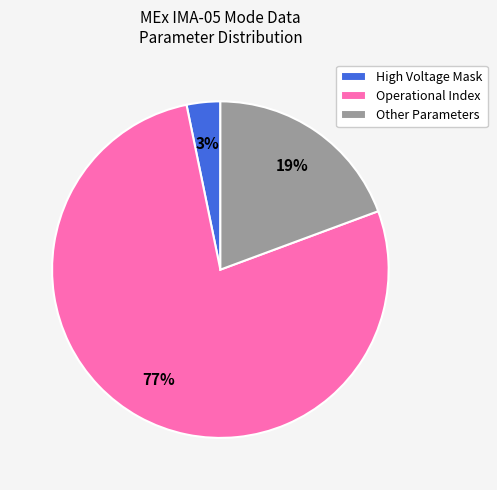

How many segments does this pie chart have?

3